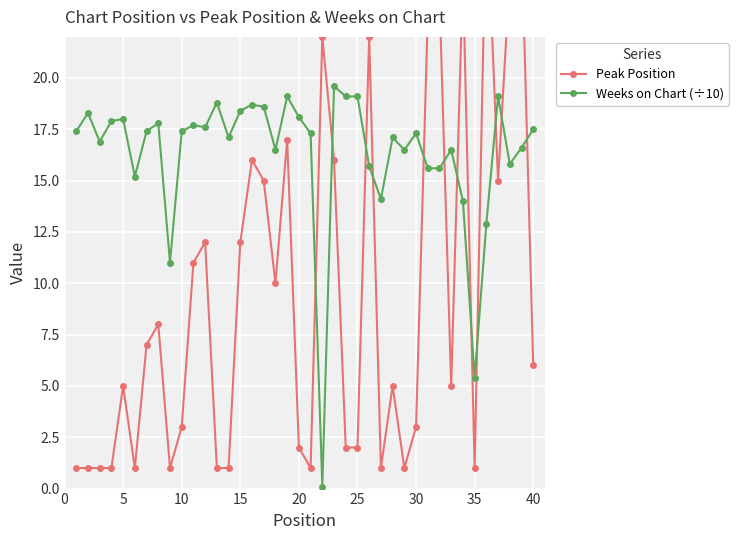

True or false: Weeks on Chart (÷10) has more than 0 points higher than both neighbors.

True